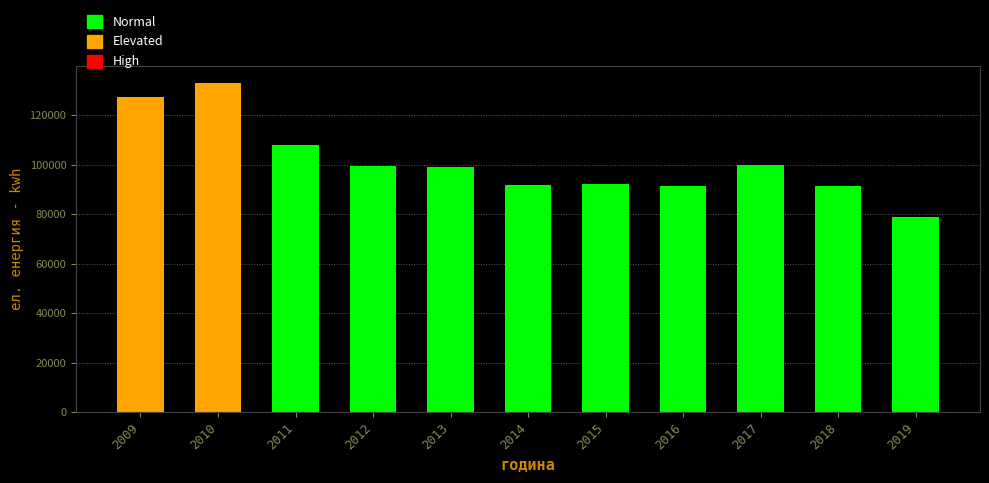

Which has a higher value, 2019 or 2013?

2013